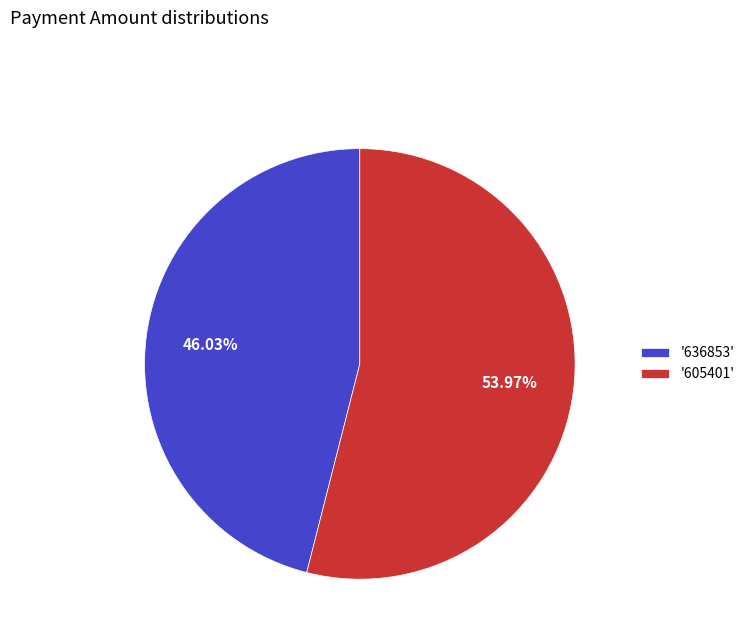

Is there a majority slice in this chart?

Yes